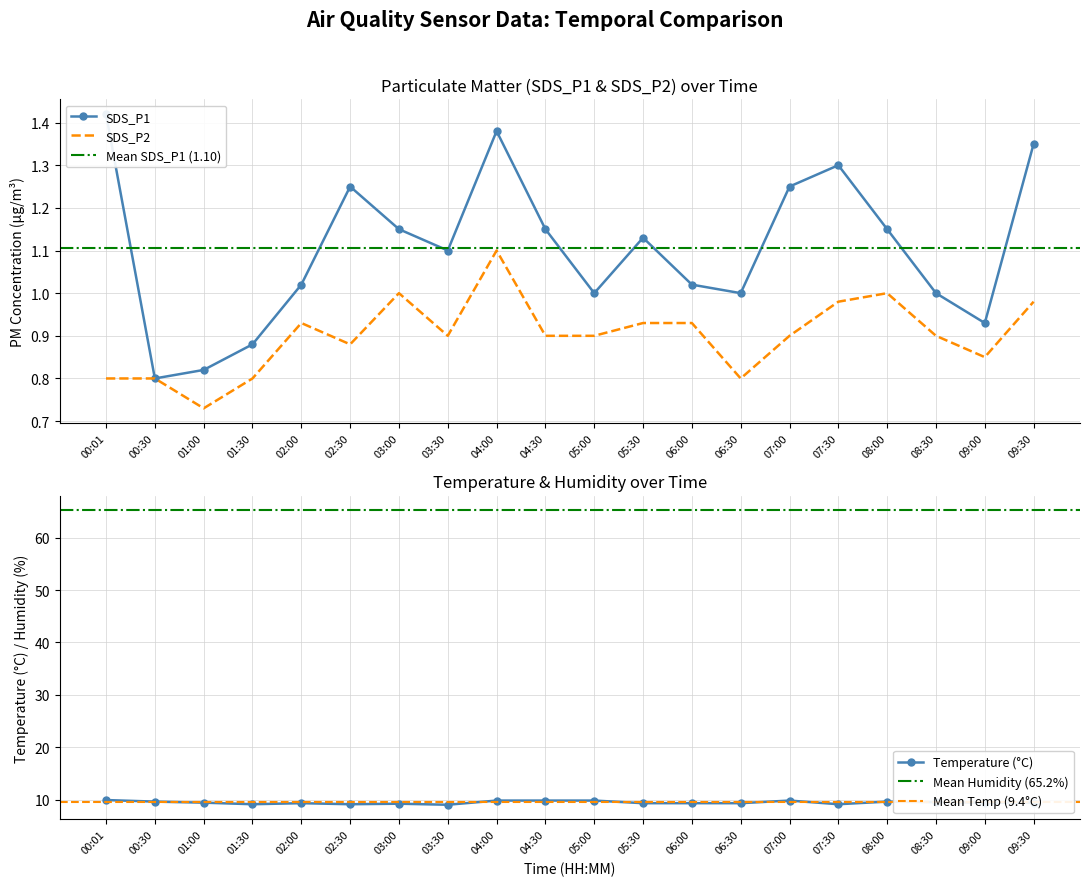

True or false: Temp and SDS_P2 intersect in this chart.

False